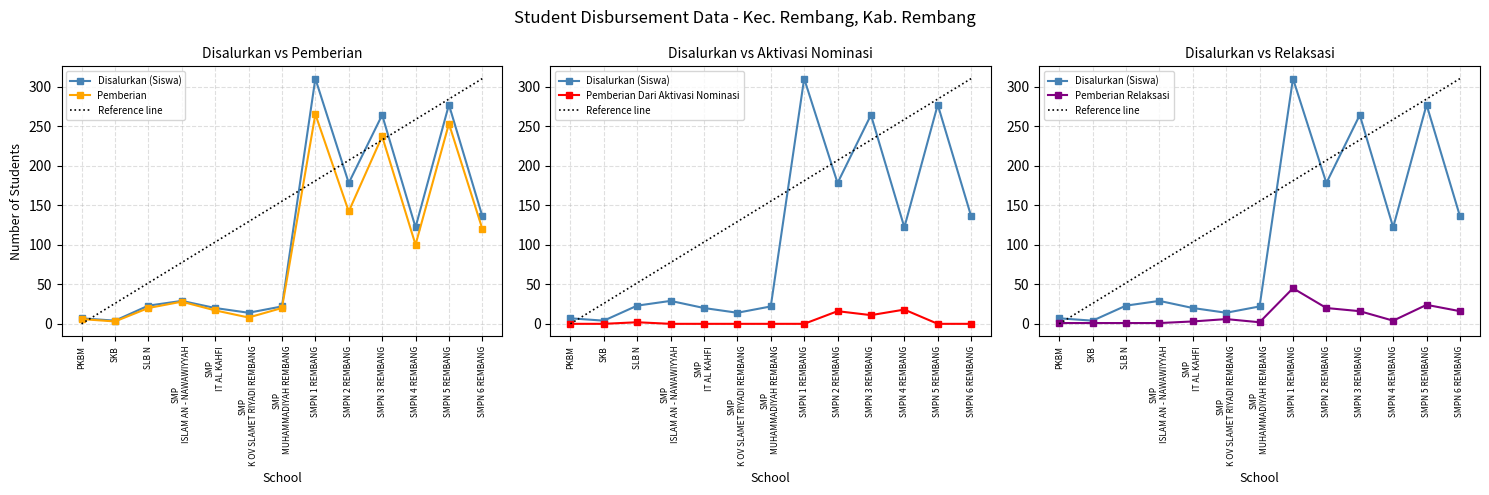

At which label does Disalurkan (Siswa) reach its peak?

SMPN 1 REMBANG